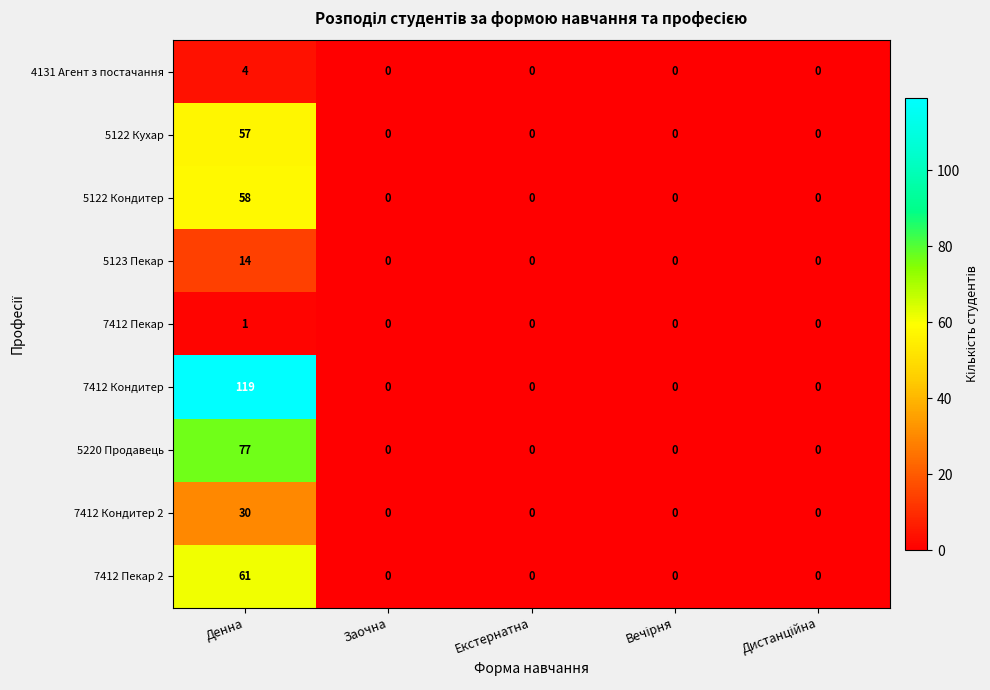

Which category has the highest value across all series?

Денна